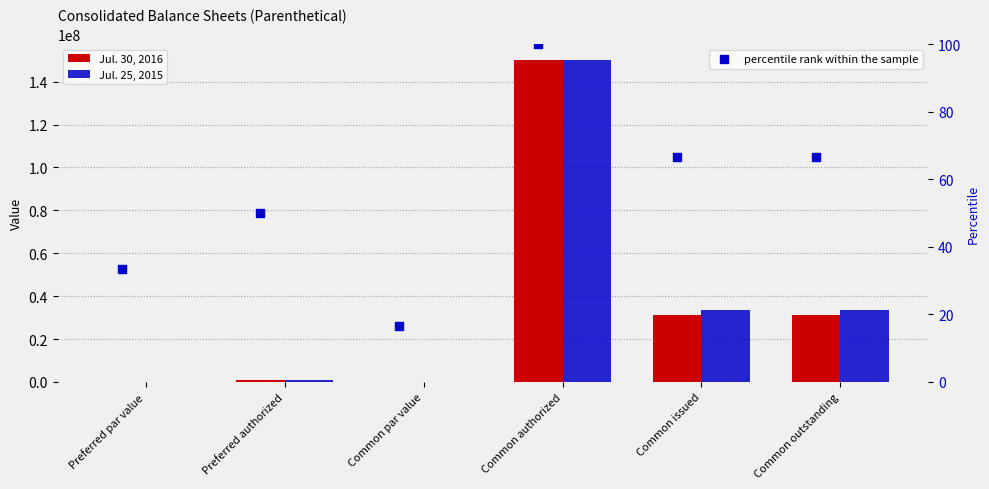

Which series has the largest Y range (max minus min)?

Jul. 30, 2016